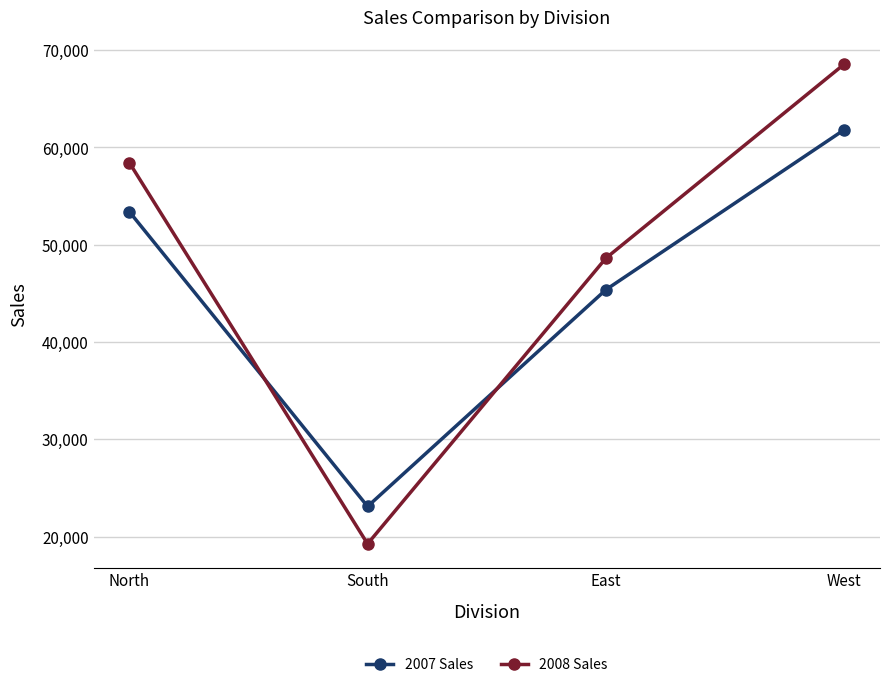

At how many categories does at least one series exceed 68365?

1